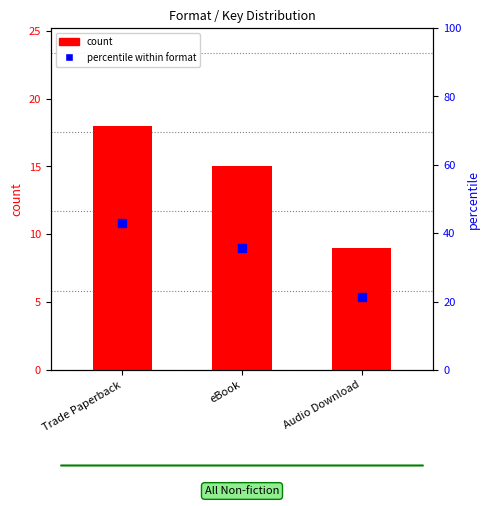

Which series contains the highest Y value?

percentile within format